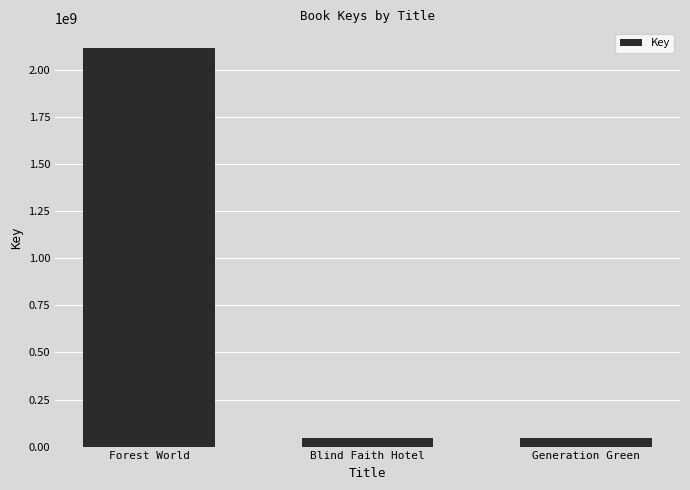

The value at Forest World is 2115049206. True or false?

True